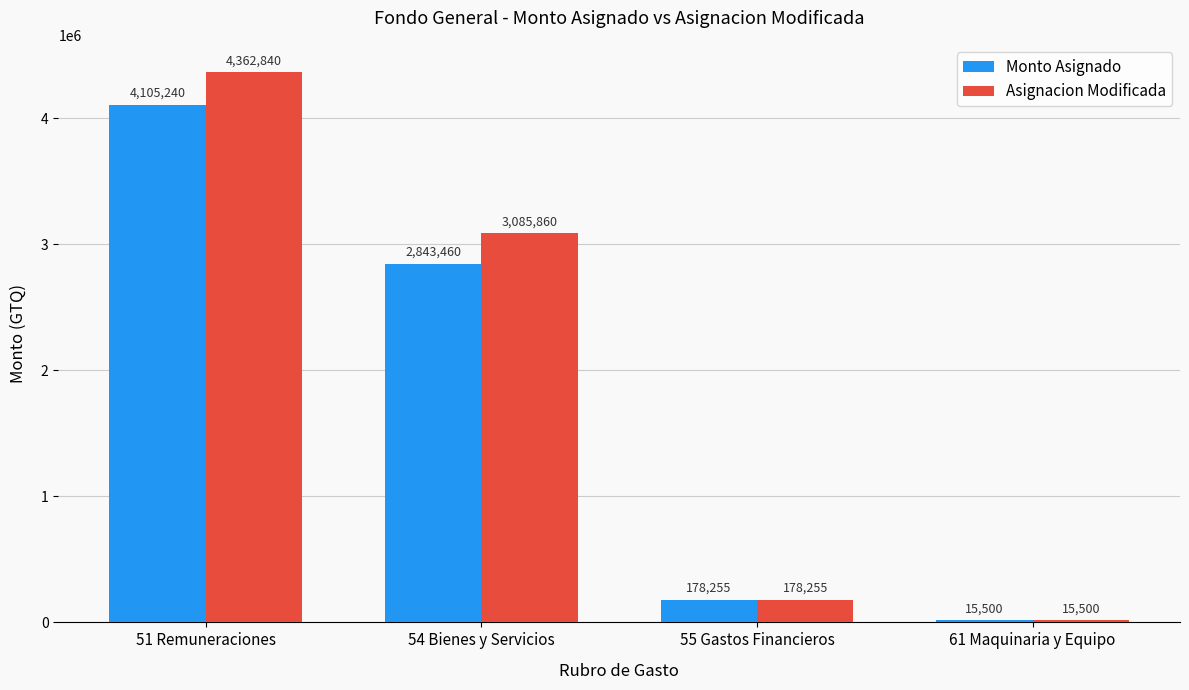

At which label does Asignacion Modificada first exceed 3085860?

51 Remuneraciones